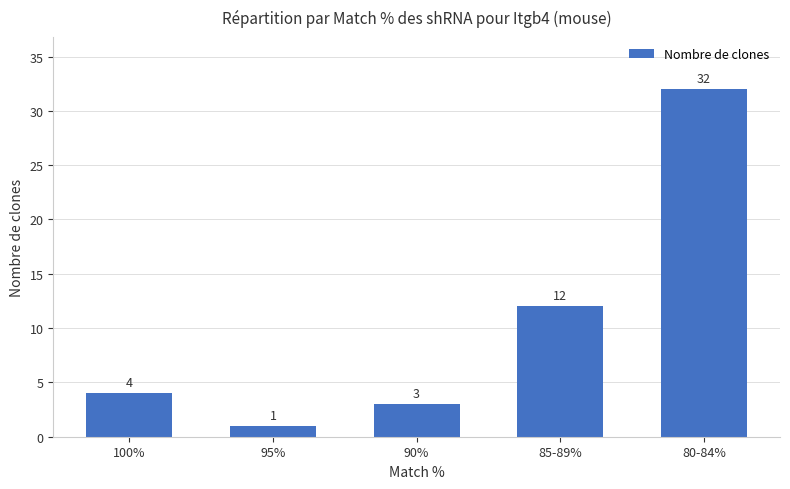

List the labels in order of value, smallest first.

95%, 90%, 100%, 85-89%, 80-84%